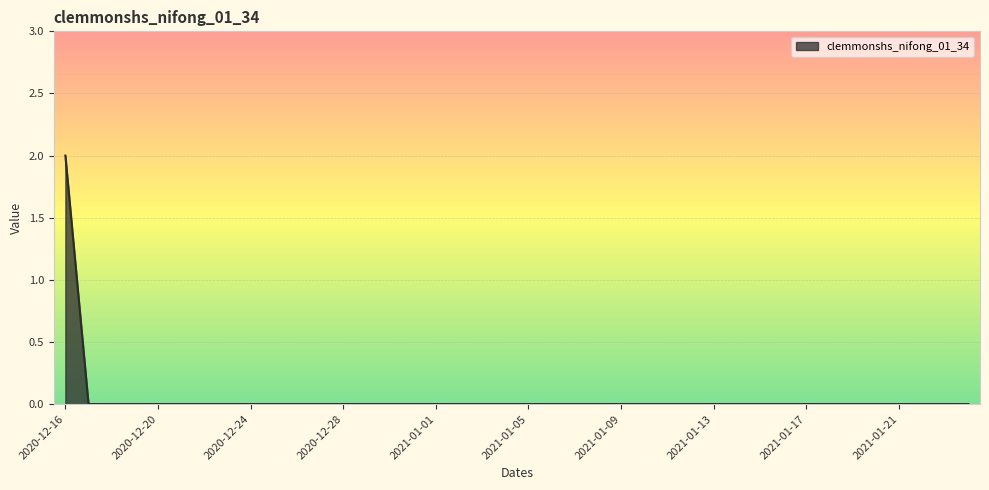

Rank the categories by value from lowest to highest.

2020-12-17, 2020-12-18, 2020-12-19, 2020-12-20, 2020-12-21, 2020-12-22, 2020-12-23, 2020-12-24, 2020-12-25, 2020-12-26, 2020-12-27, 2020-12-28, 2020-12-29, 2020-12-30, 2020-12-31, 2021-01-01, 2021-01-02, 2021-01-03, 2021-01-04, 2021-01-05, 2021-01-06, 2021-01-07, 2021-01-08, 2021-01-09, 2021-01-10, 2021-01-11, 2021-01-12, 2021-01-13, 2021-01-14, 2021-01-15, 2021-01-16, 2021-01-17, 2021-01-18, 2021-01-19, 2021-01-20, 2021-01-21, 2021-01-22, 2021-01-23, 2021-01-24, 2020-12-16